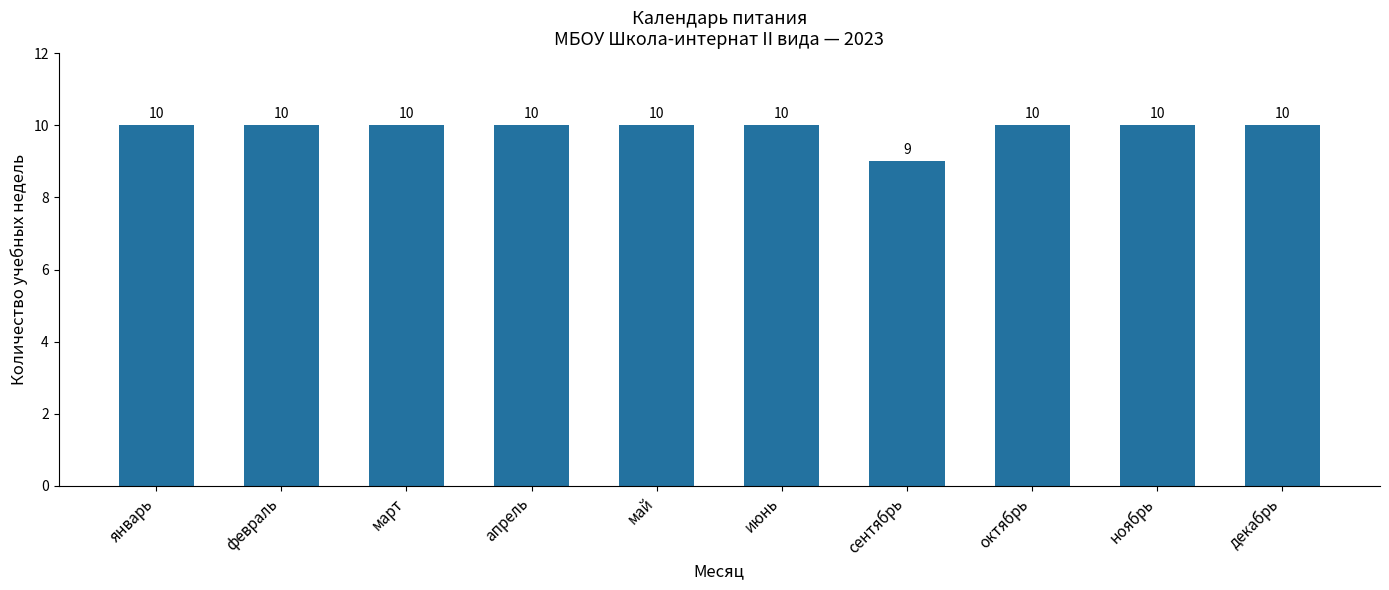

What is the label of the 10th bar from the right?

январь